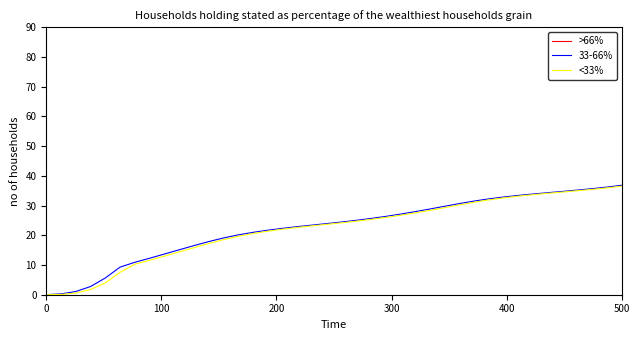

True or false: >66% and 33-66% cross at least once.

False